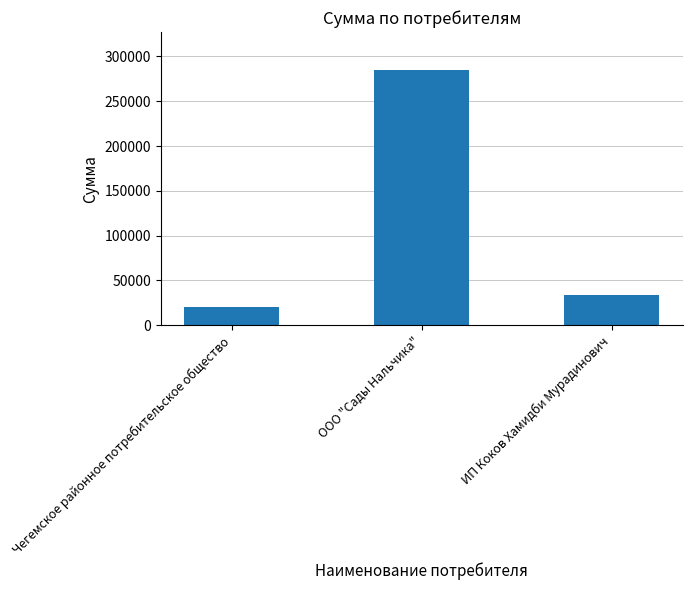

What is the label of the 1st bar from the left?

Чегемское районное потребительское общество